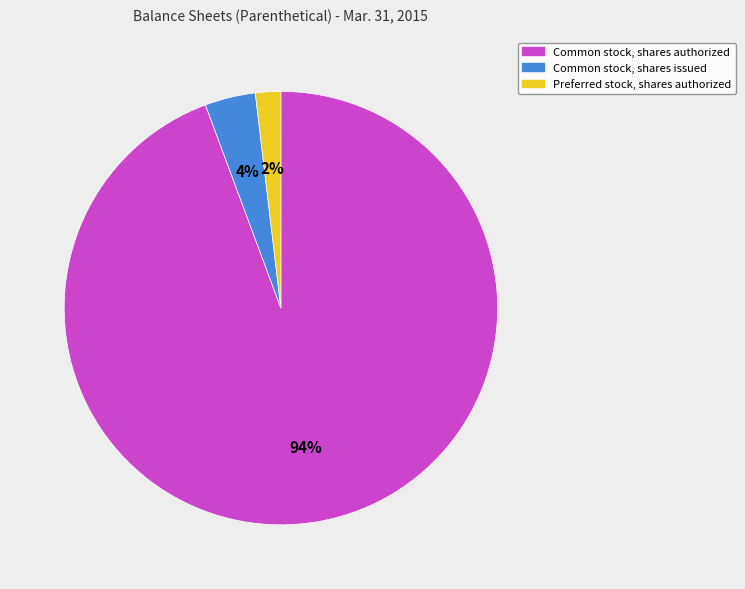

To the nearest percent, what portion does Common stock, shares authorized represent?

94%